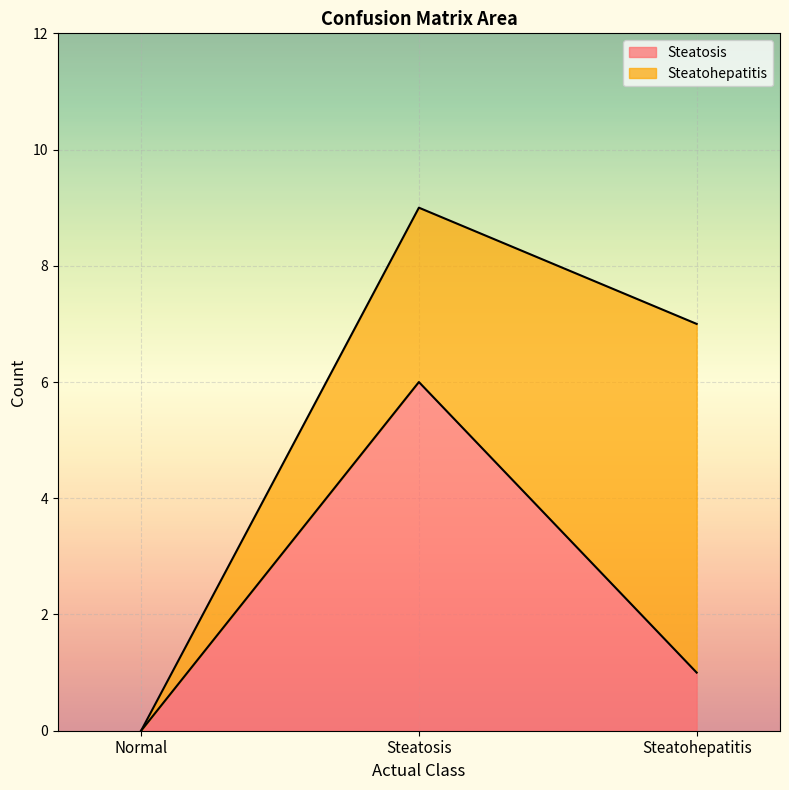

Between Normal and Steatohepatitis, which is larger?

Steatohepatitis